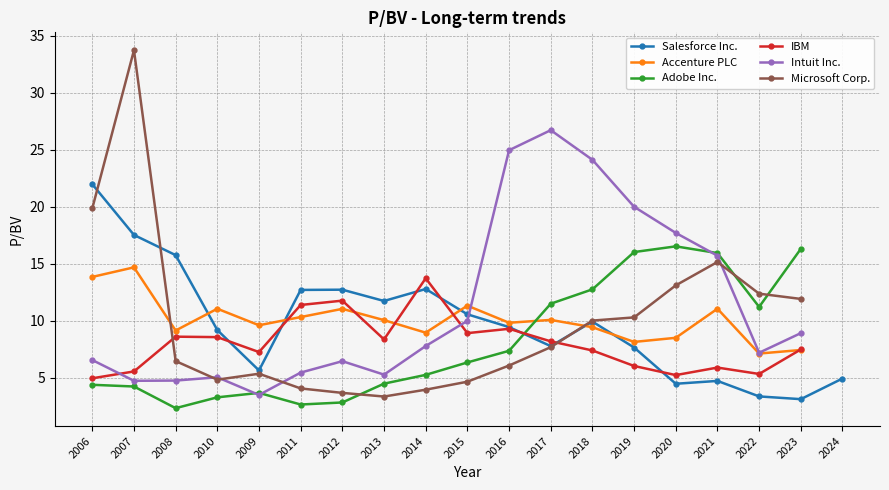

At which category does the chart reach its minimum across all series?

2008